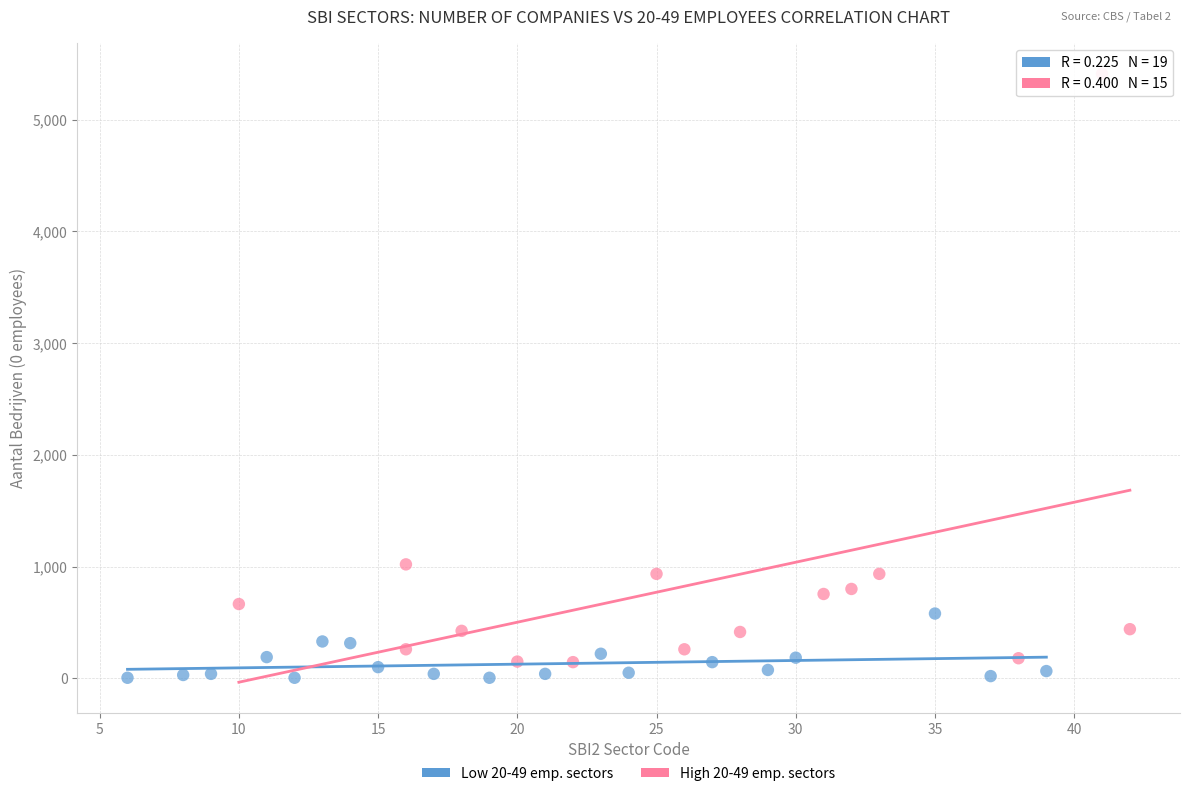

Which series reaches the maximum Y coordinate?

High 20-49 emp. sectors